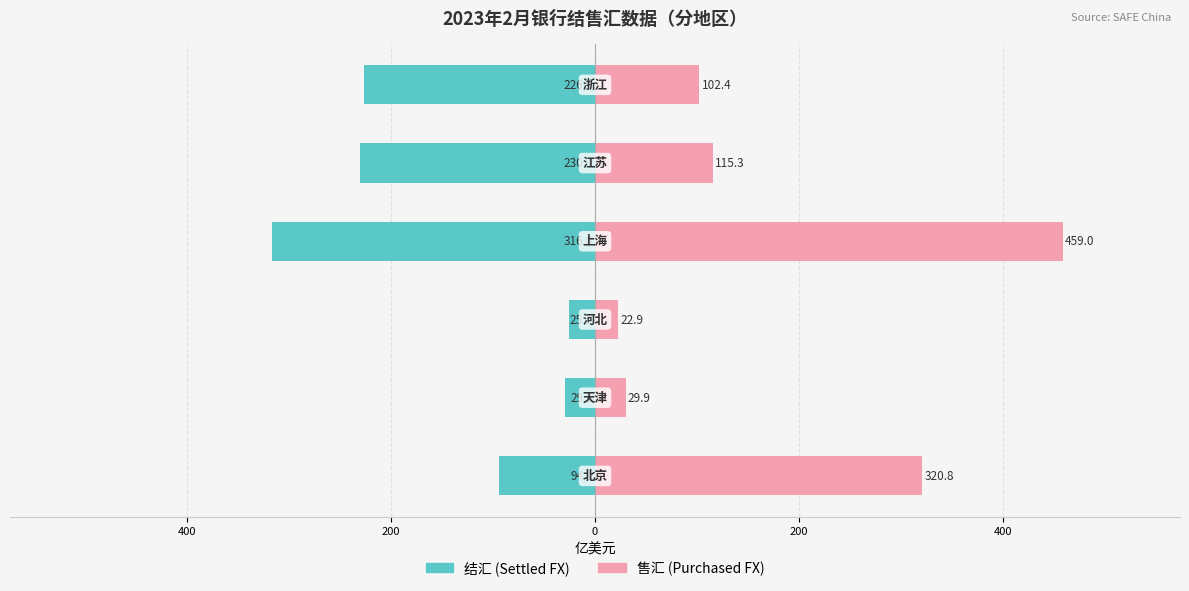

How many groups of bars are there?

6